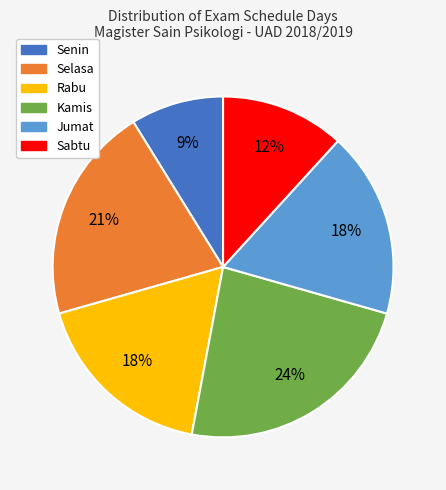

What percentage is the Senin slice, to the nearest percent?

9%